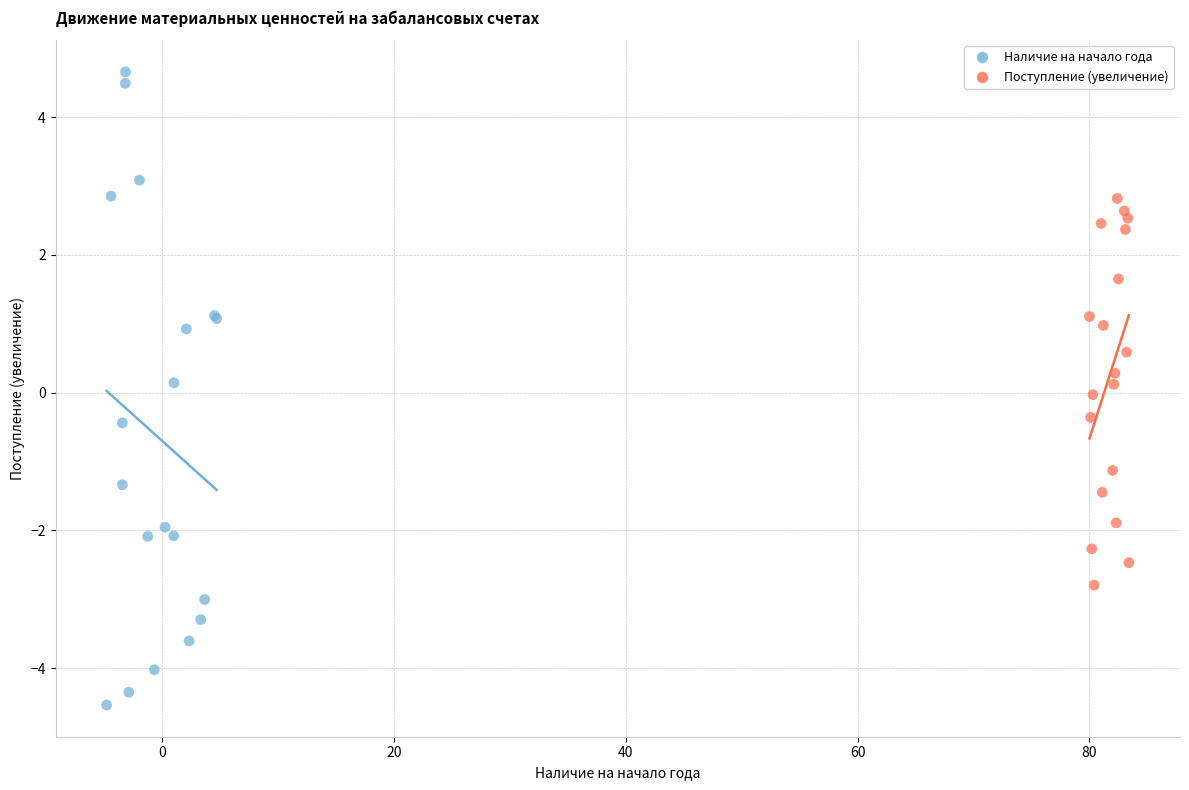

What are all the series names shown in the legend?

Наличие на начало года, Поступление (увеличение)